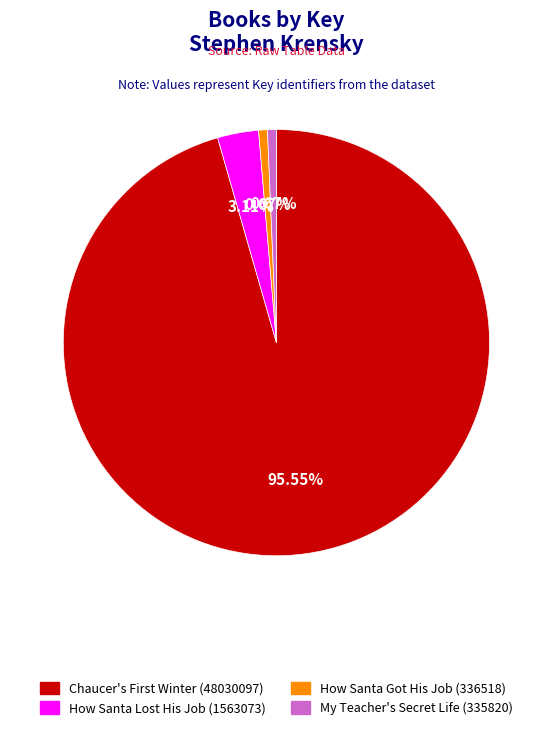

Does any single category account for the majority?

Yes